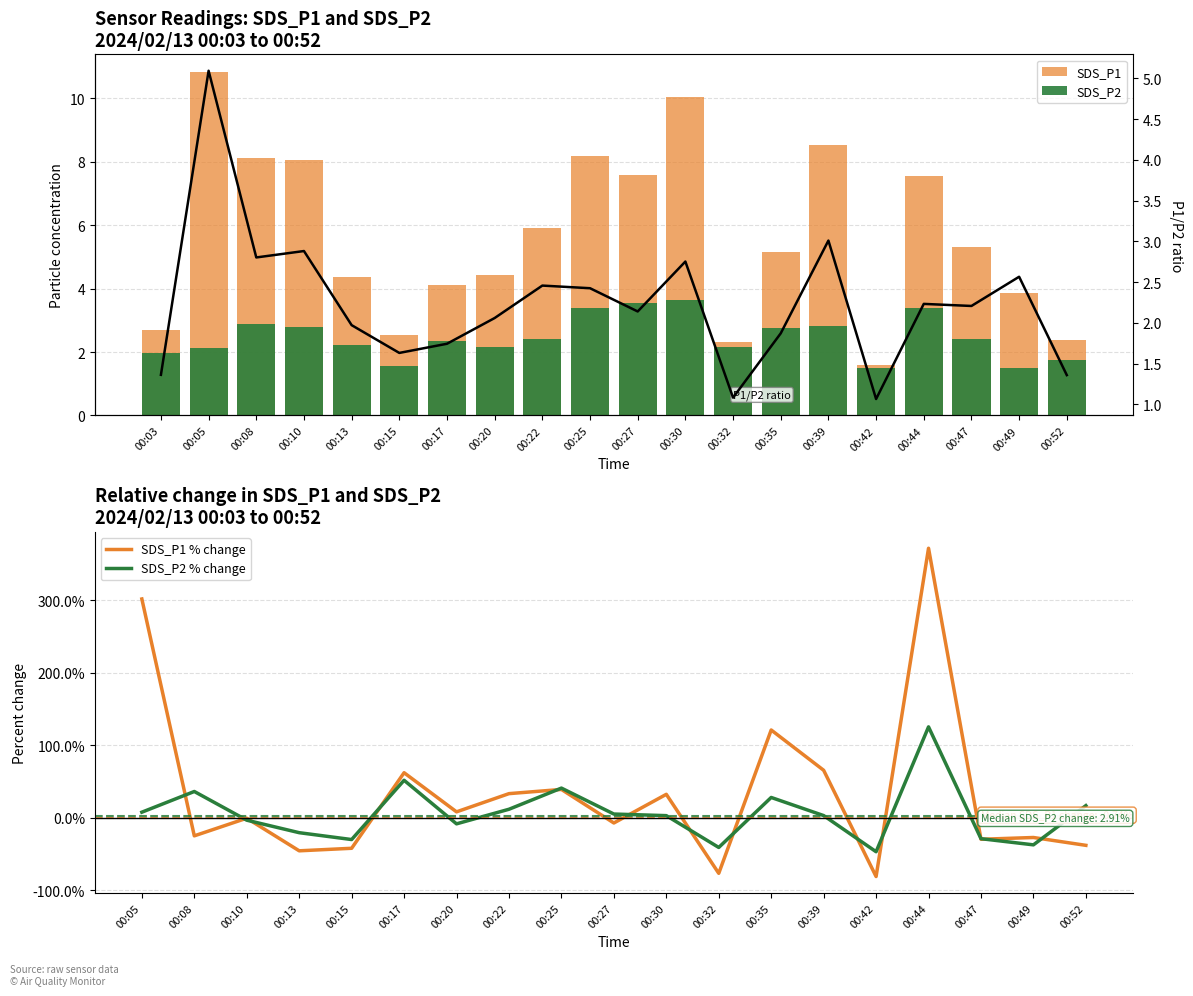

At how many categories does at least one series exceed 3?

15